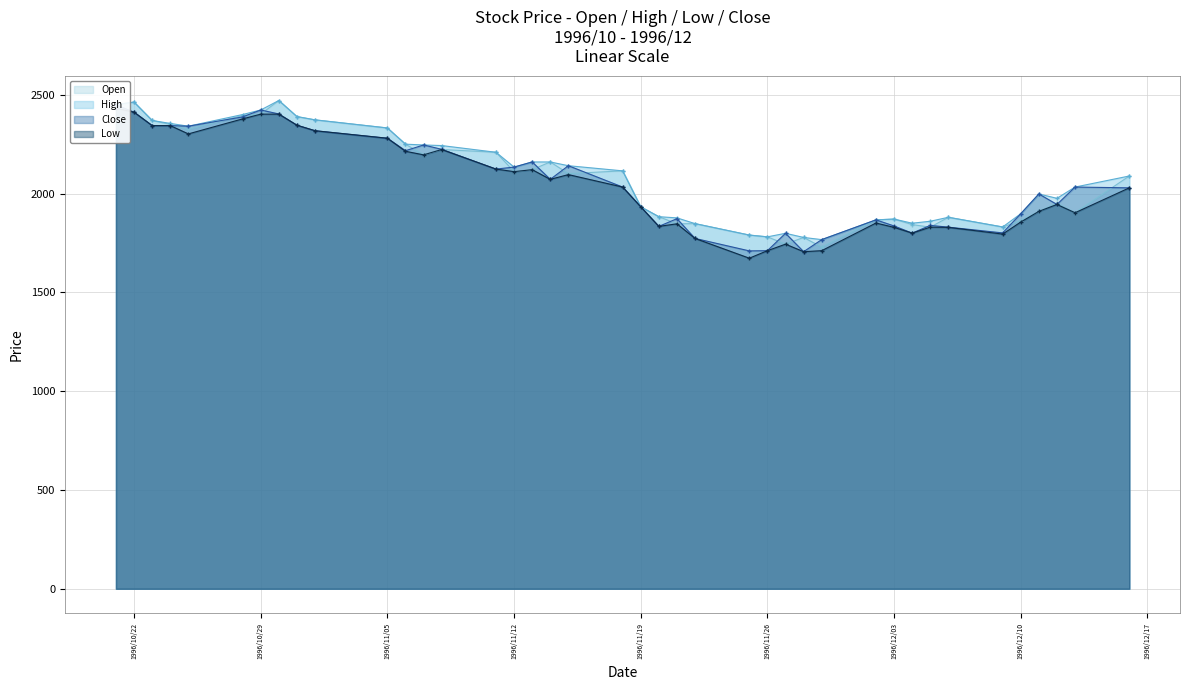

True or false: High has more than 0 interior local peaks.

True